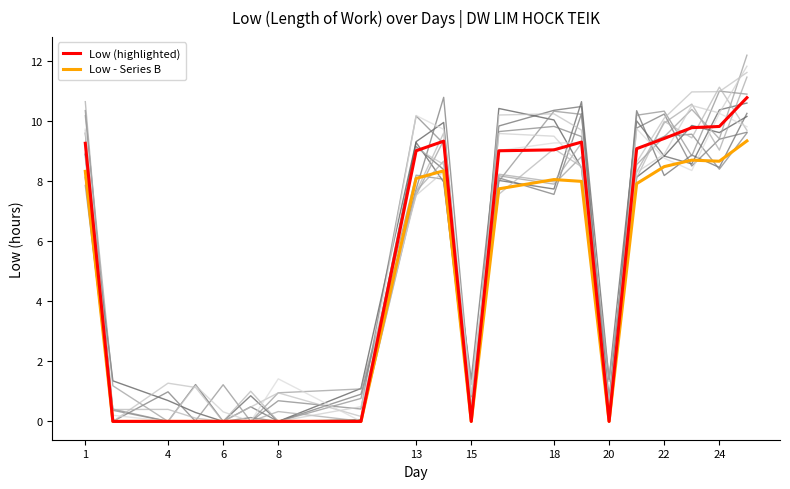

Between 14 and 15, which is larger?

14